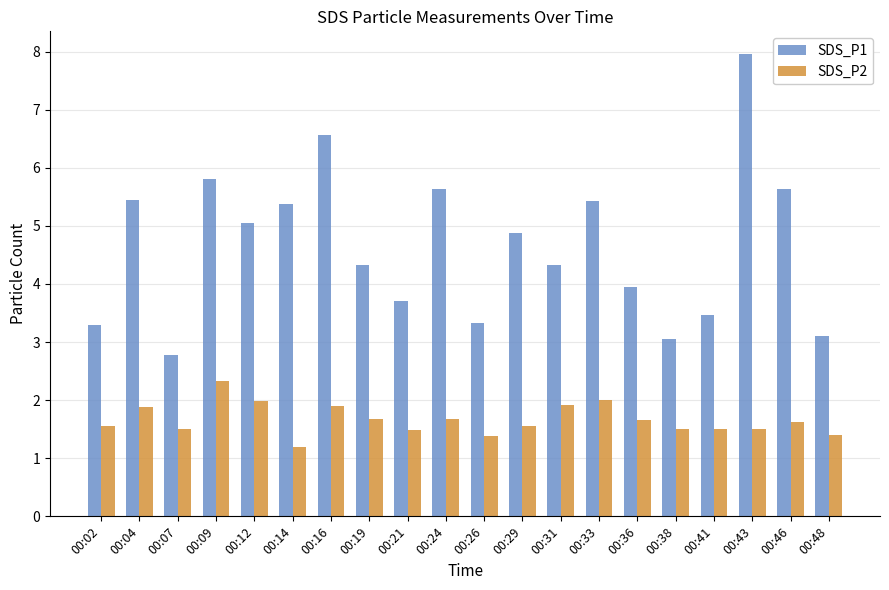

What is the sum of the SDS_P2 values at 00:04 and 00:36?

3.5